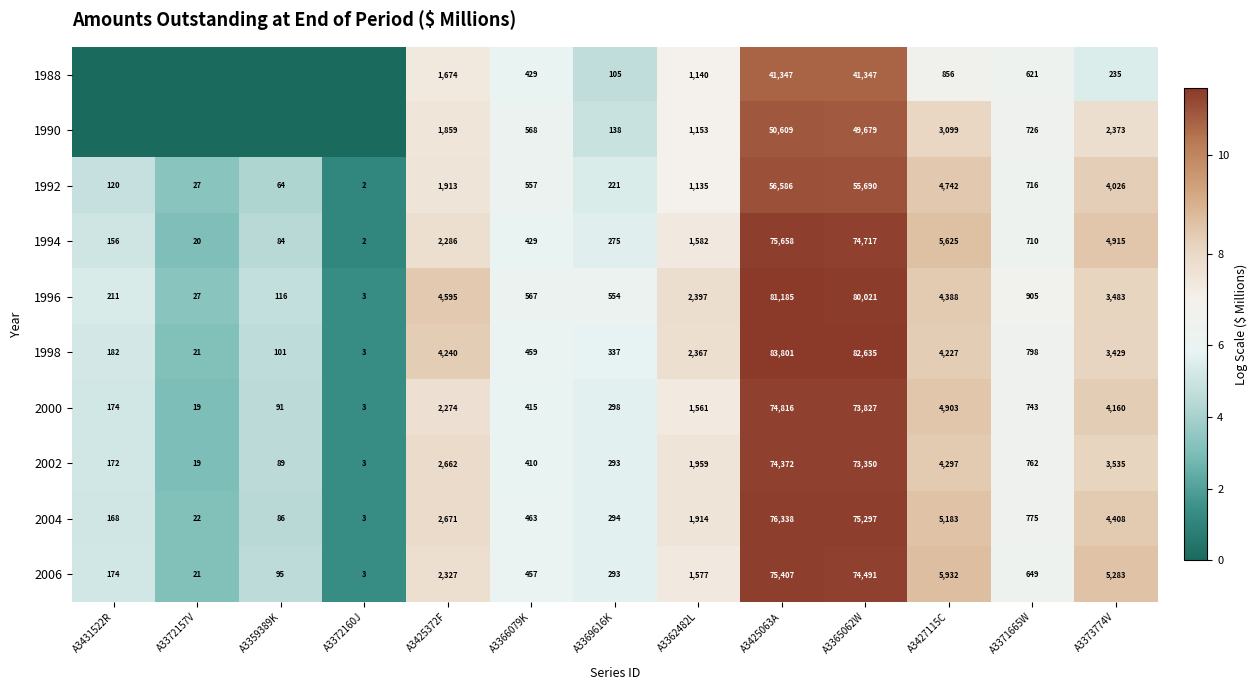

What is the total value across all series at A3369616K?

2808